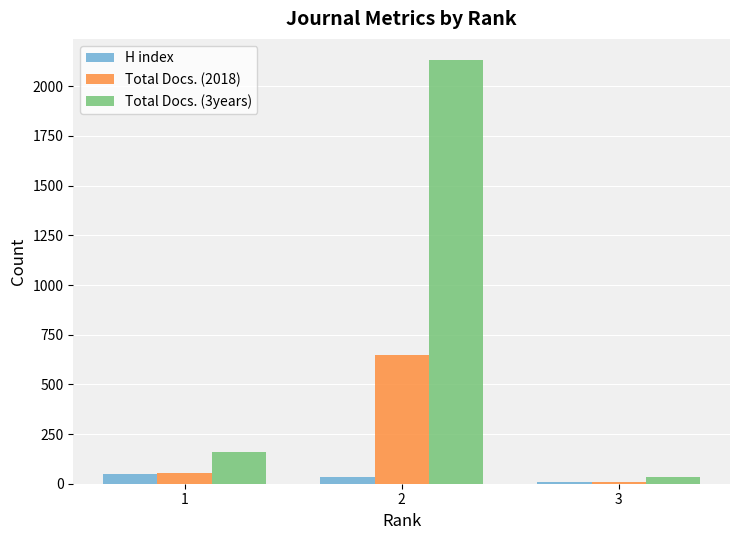

Is it true that H index equals 51 at 1?

True